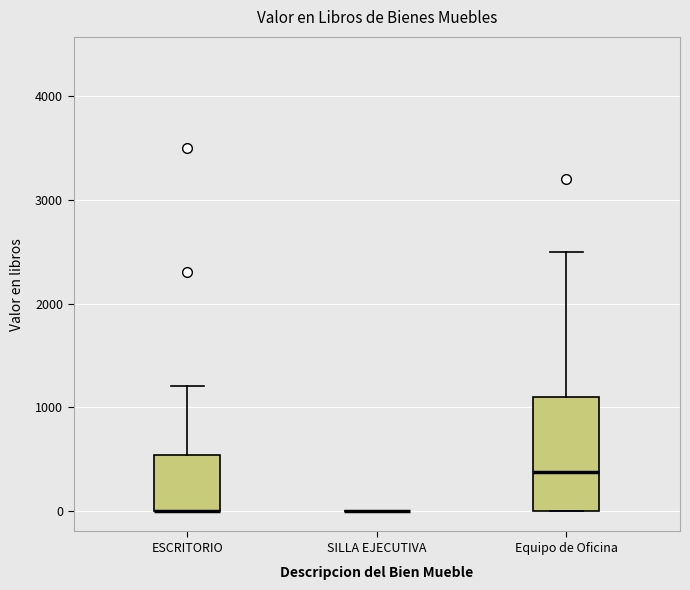

Reading left to right, transcribe this box plot: for each box, give where its median line is, the range the box spans, and where its two whiskers end, as read against the y-axis. The values are not printed on the chart, so give them approximately, as read against the axis.

ESCRITORIO: median 0 (drawn on the box's lower edge), box 0 to 500, whiskers 0 to 1200
SILLA EJECUTIVA: box collapsed to a line at 0, whiskers 0 to 0
Equipo de Oficina: median 400, box 0 to 1100, whiskers 0 to 2500